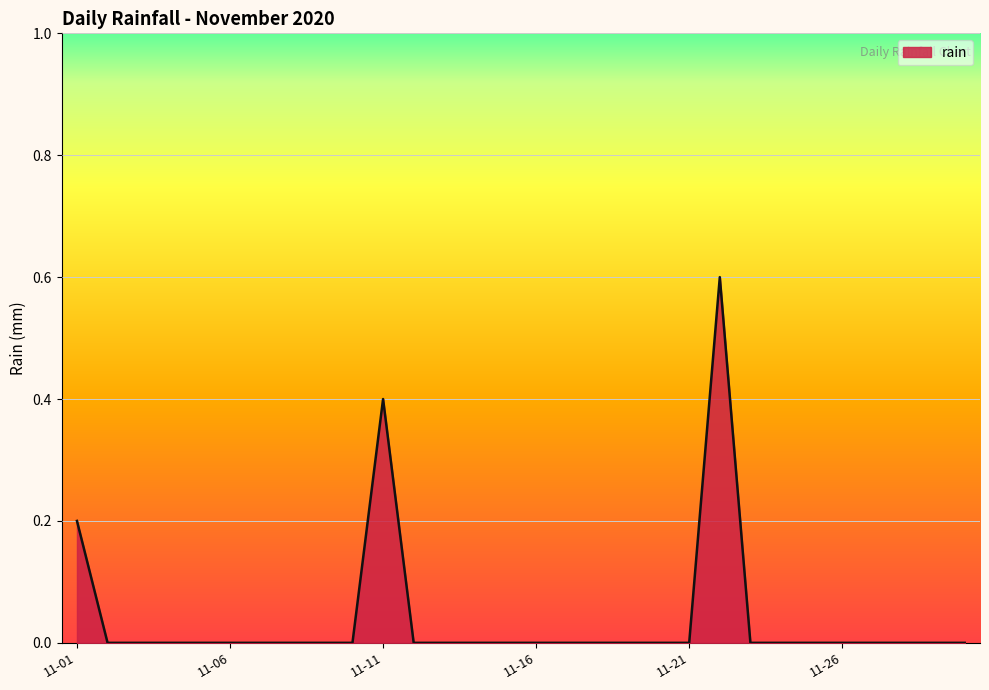

What is the greatest value displayed?

0.6